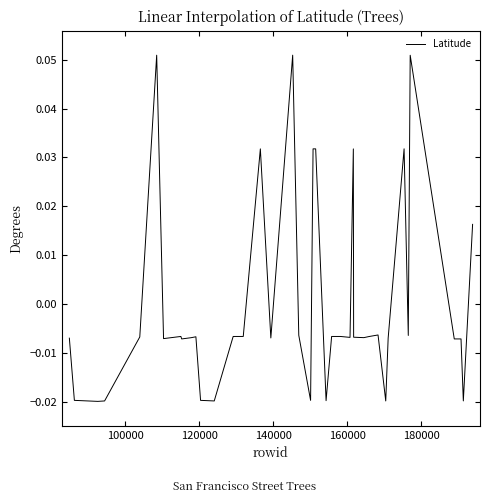

How many negative values are there?

31